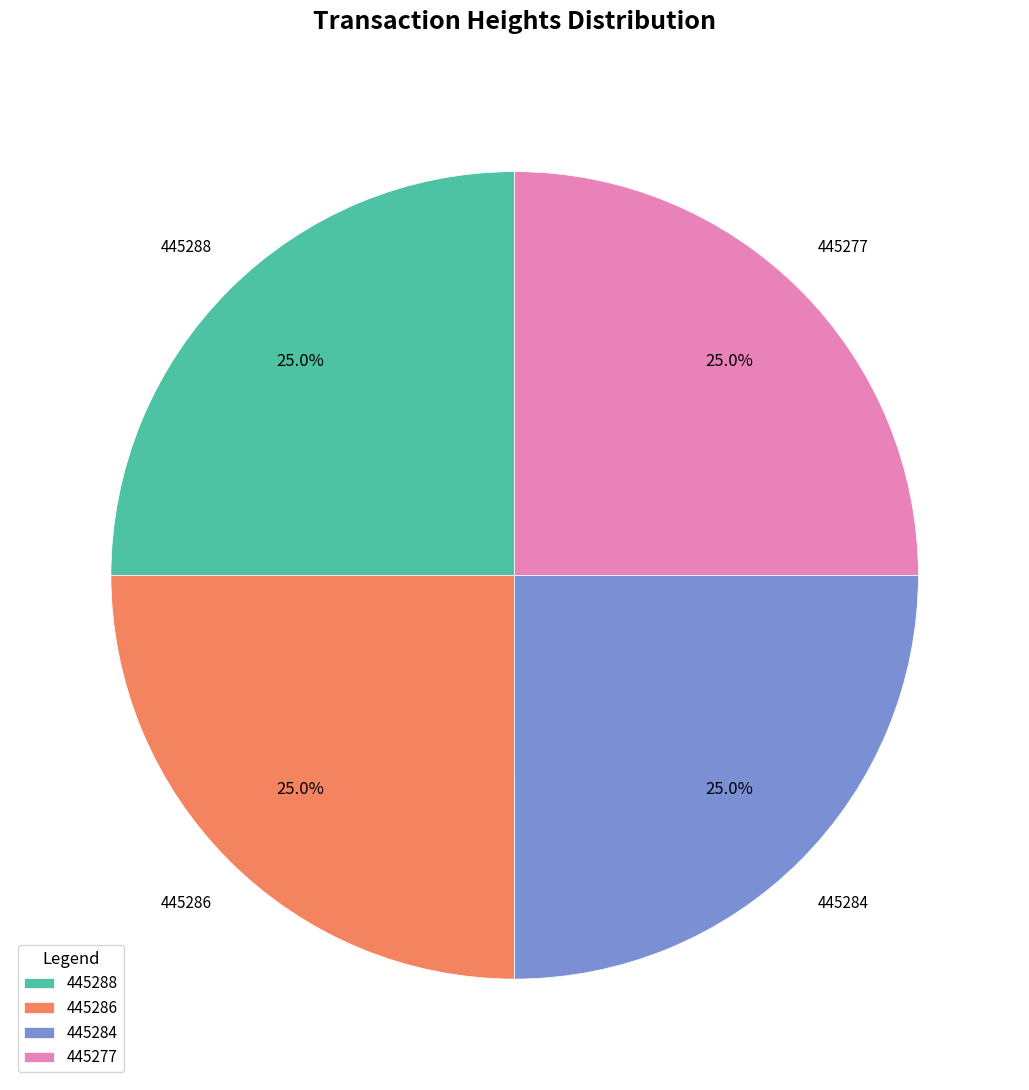

Does 445284 account for over 50% of the chart?

No